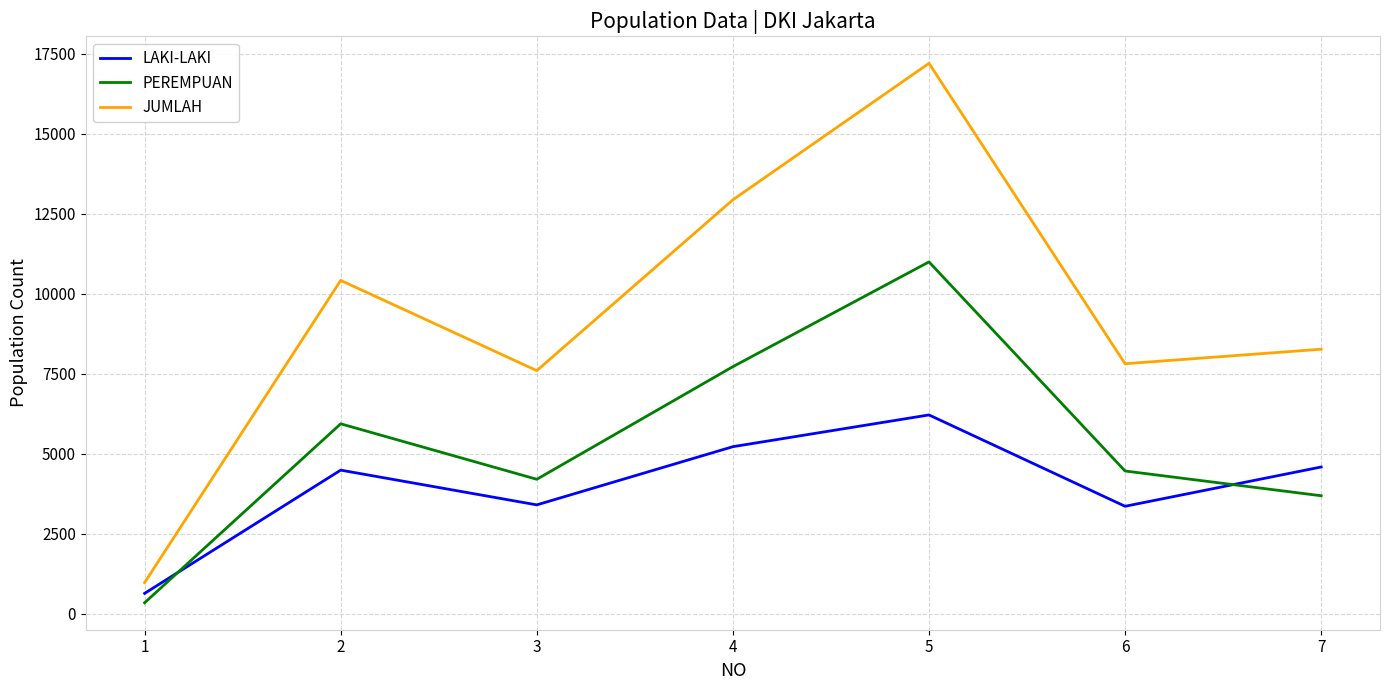

What is the sum of all LAKI-LAKI values?

27862